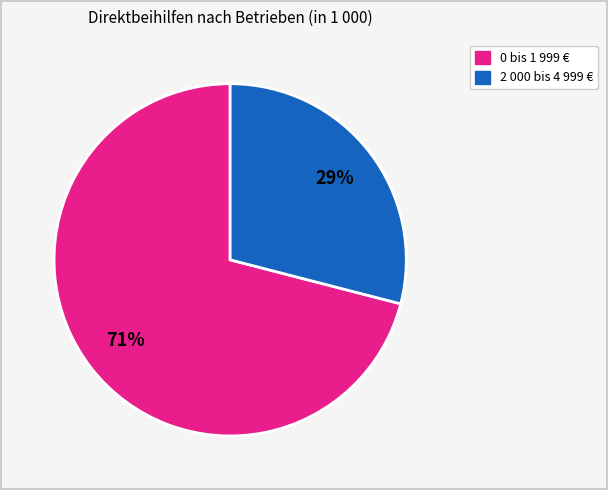

To the nearest percent, what is the average slice percentage?

50%